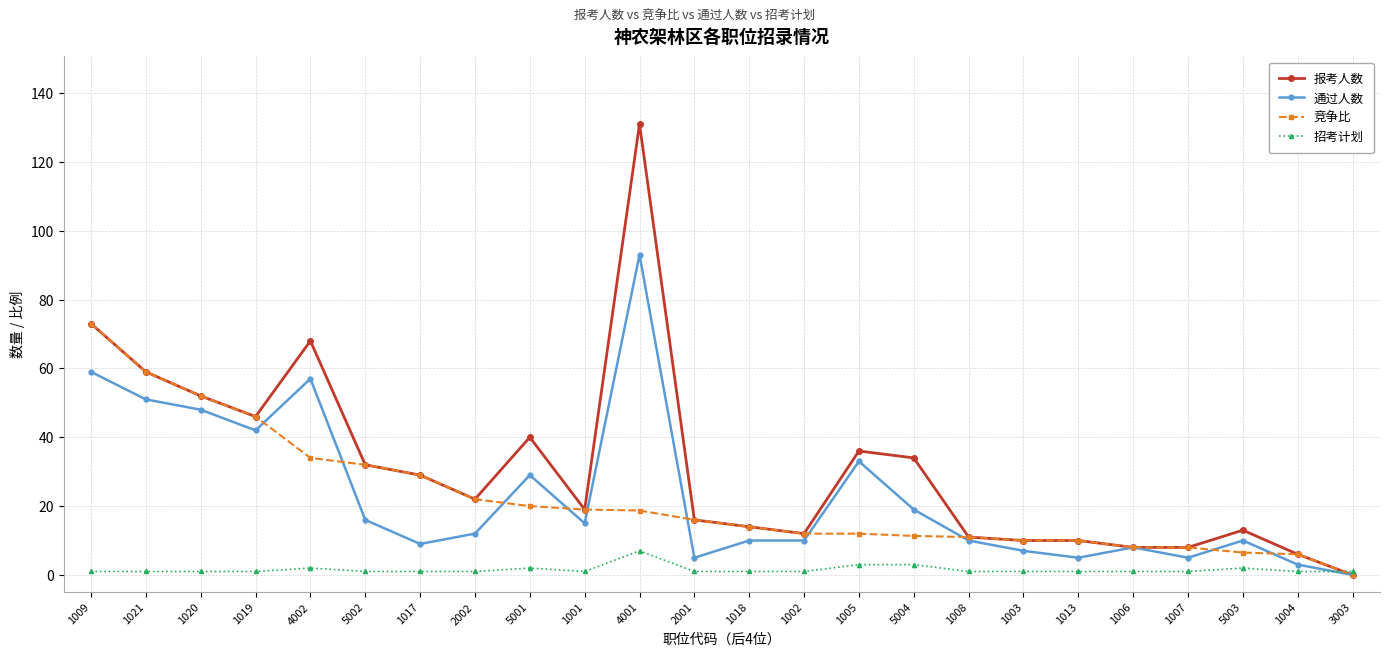

Which series has the widest spread of values?

报考人数